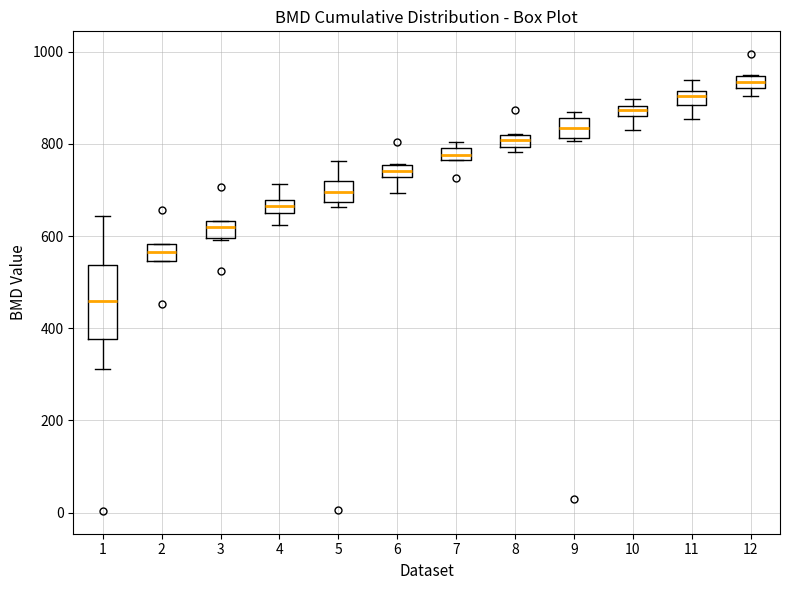

Where is the upper edge of the box at x = 8 on the y-axis? The values are not printed on the chart, so give them approximately, as read against the axis.

820